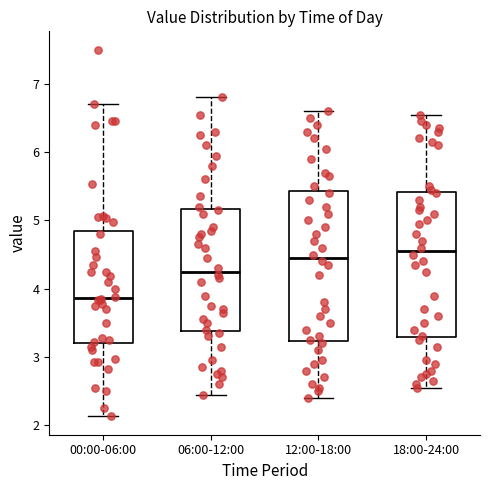

Reading left to right, read every box against the y-axis: the position of its median line, the range the box covers, and the ends of its whiskers. The values are not printed on the chart, so give them approximately, as read against the axis.

00:00-06:00: median 3.9, box 3.2 to 4.8, whiskers 2.1 to 6.7
06:00-12:00: median 4.3, box 3.4 to 5.2, whiskers 2.5 to 6.8
12:00-18:00: median 4.5, box 3.2 to 5.4, whiskers 2.4 to 6.6
18:00-24:00: median 4.6, box 3.3 to 5.4, whiskers 2.6 to 6.6